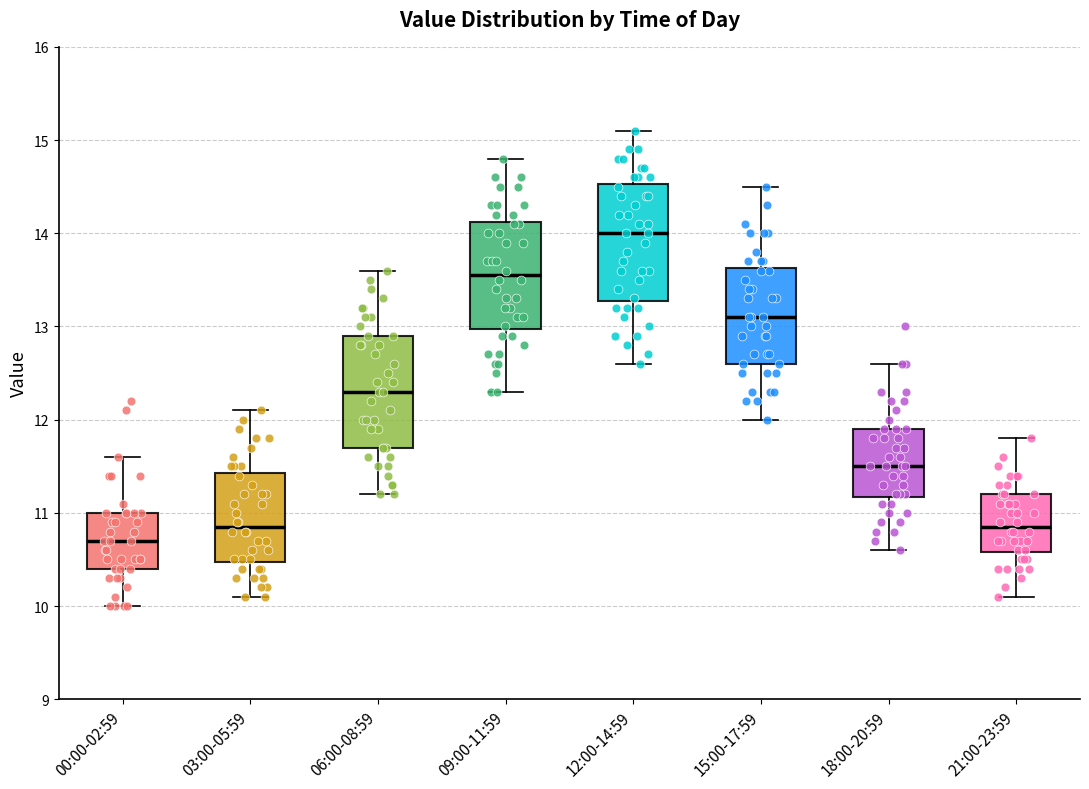

Which box has the highest median line?

12:00-14:59